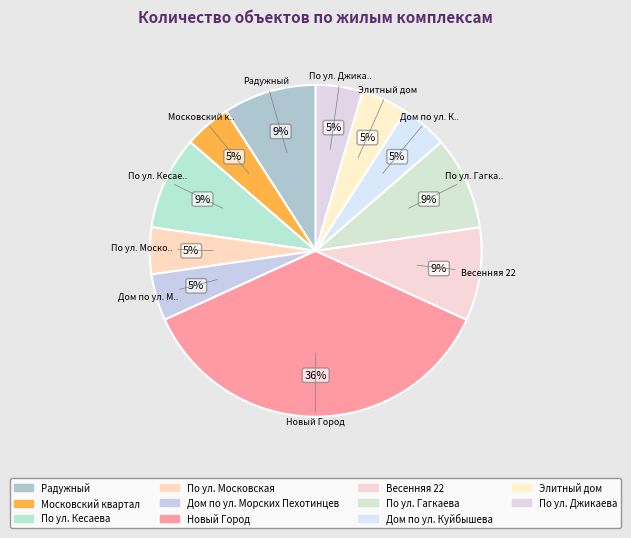

Count the number of slices in the pie.

11